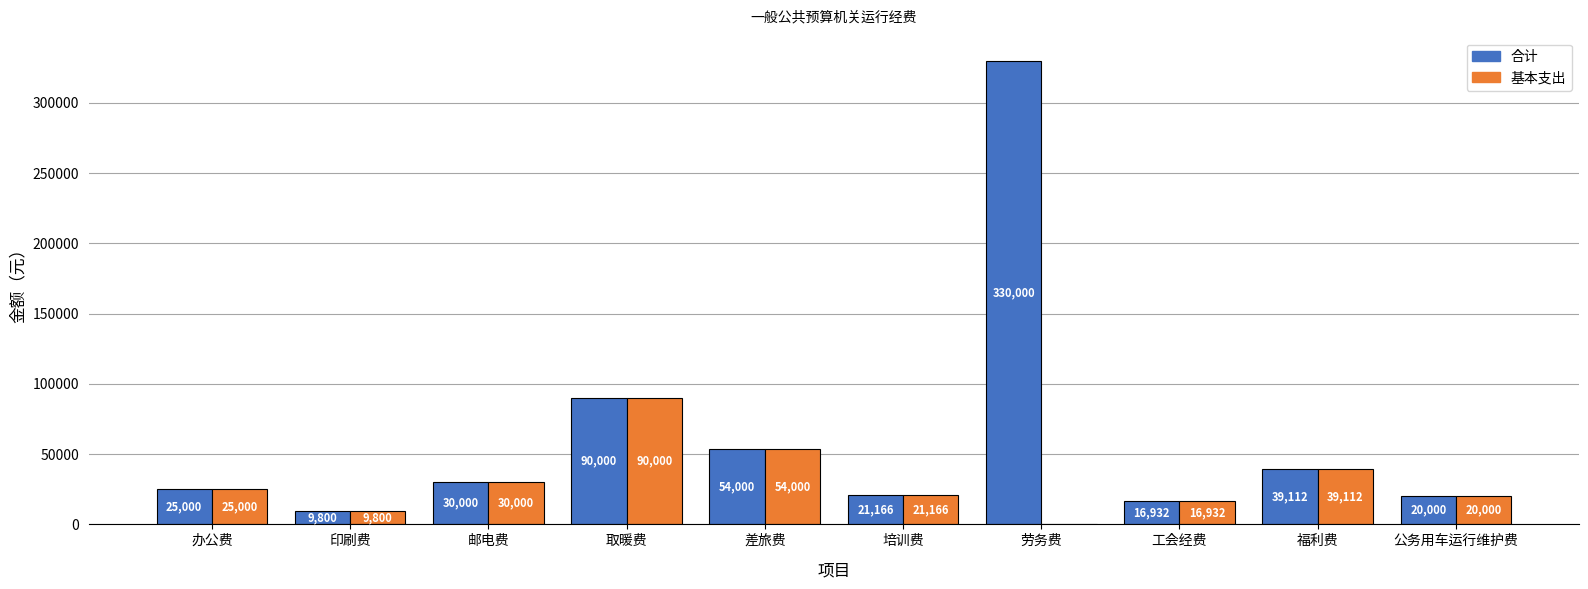

Is it true that 合计 equals 54000.0 at 差旅费?

True